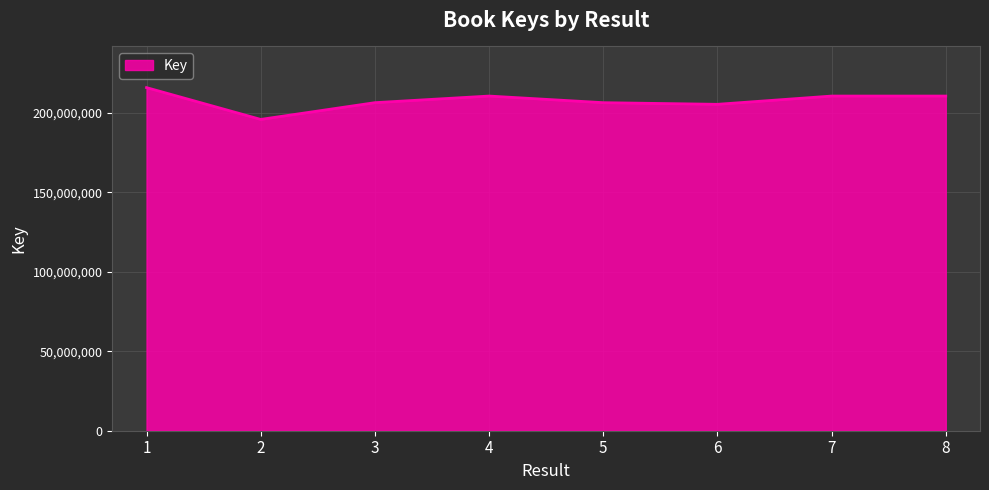

What is the sum of all values?

1662338887